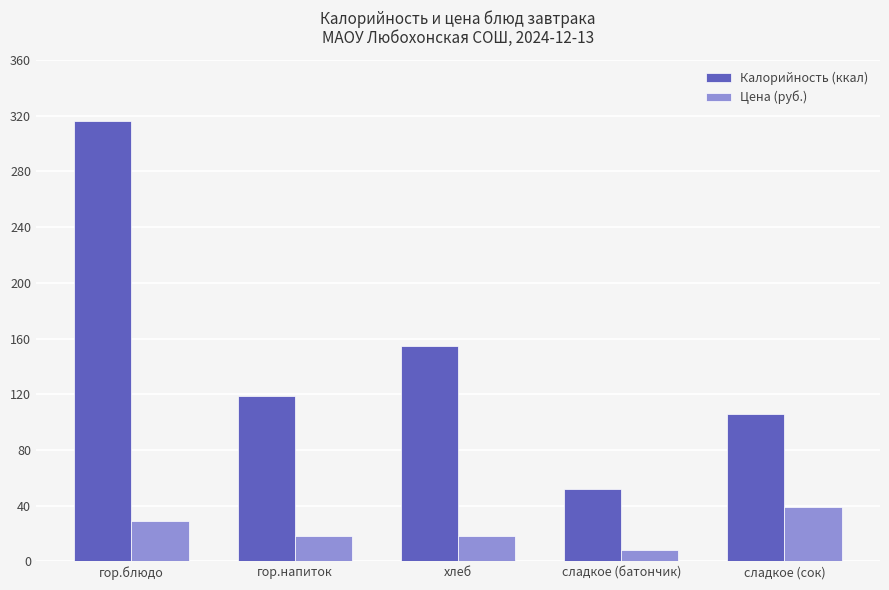

Which category has the lowest value across all series?

сладкое (батончик)